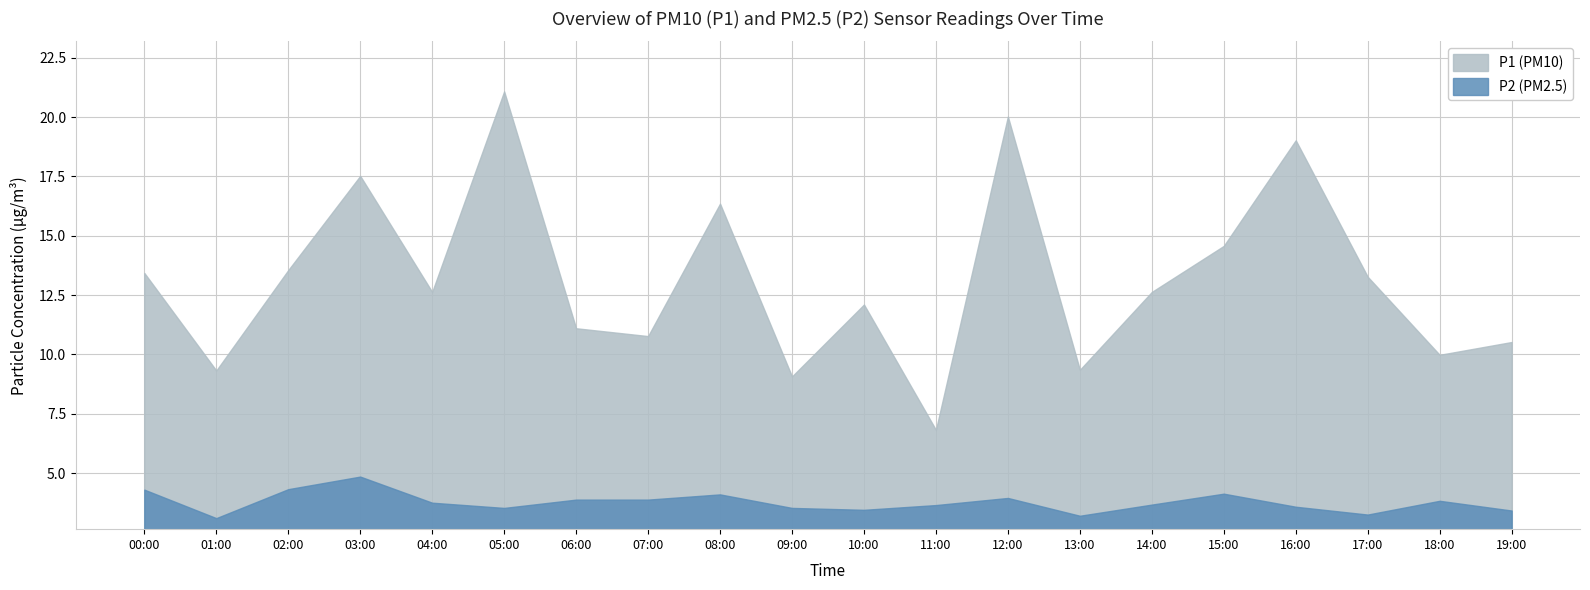

How many lines are shown in the chart?

2